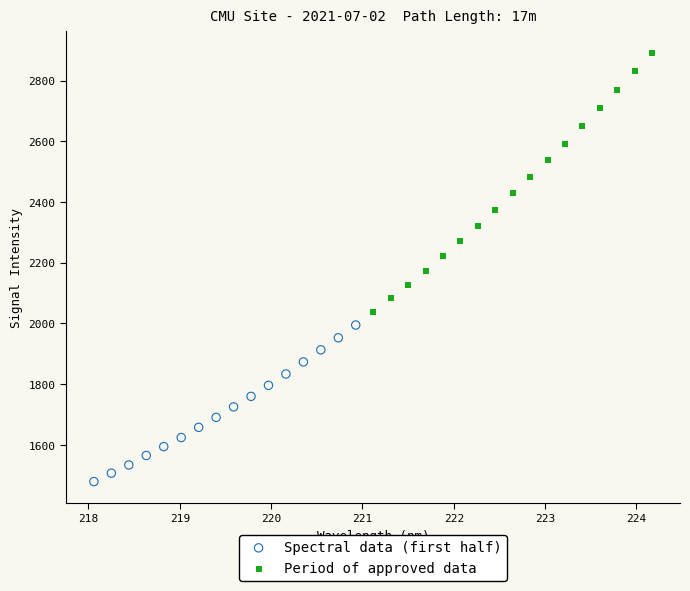

Which series contains the lowest Y value?

Spectral data (first half)